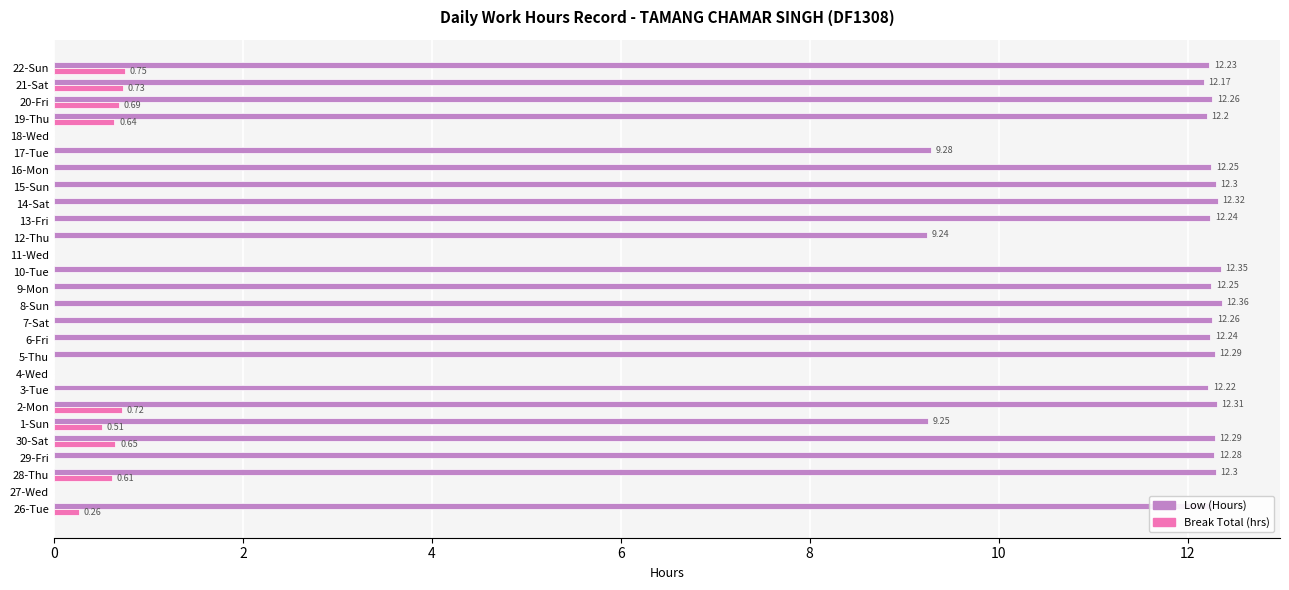

Between 4-Wed and 21-Sat, which series saw the biggest shift?

Low (Hours)